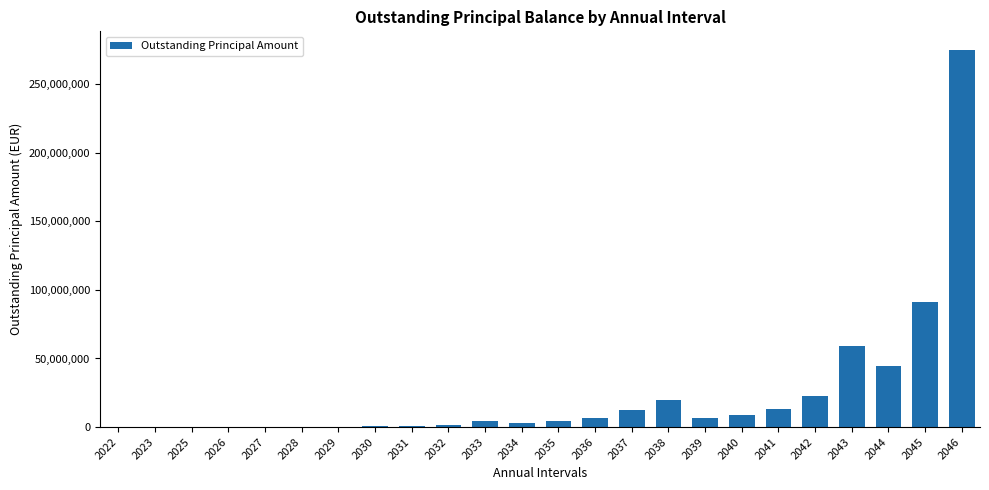

Is it true that the value at 2039 is 6921967.1?

True